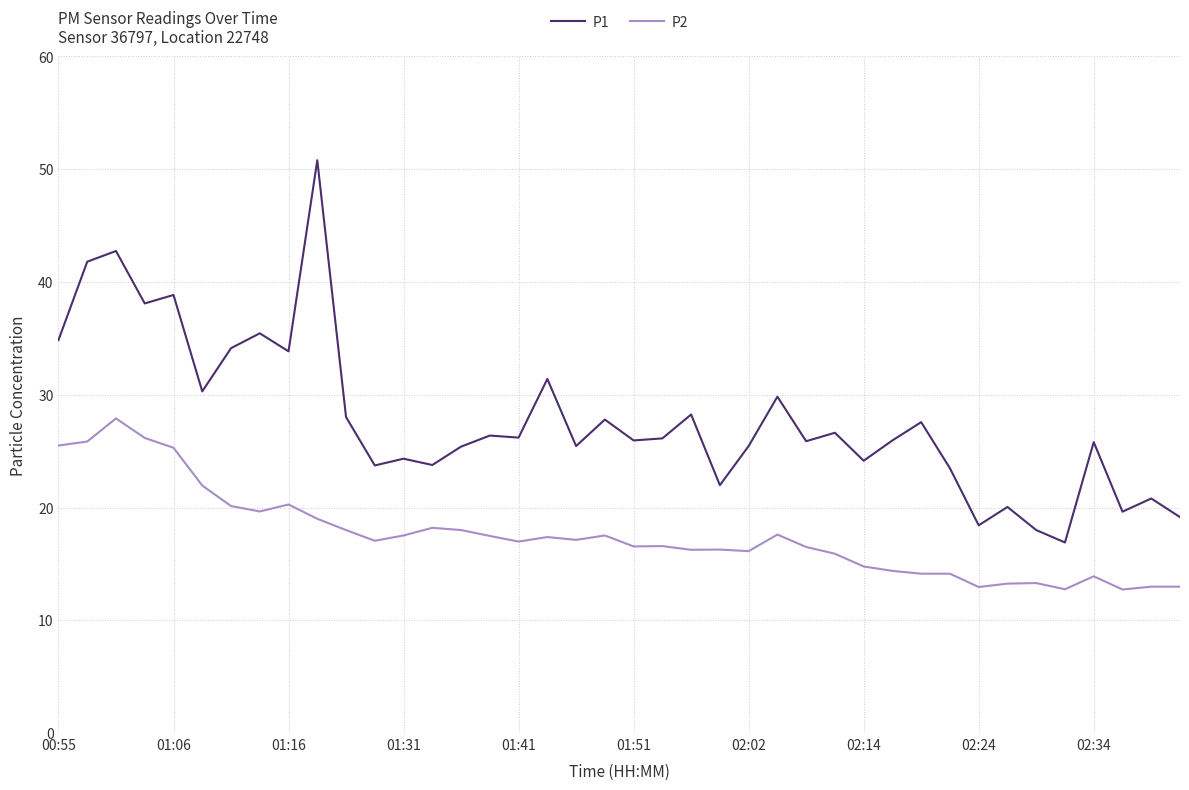

What is the lowest value of the P1 series?

16.9